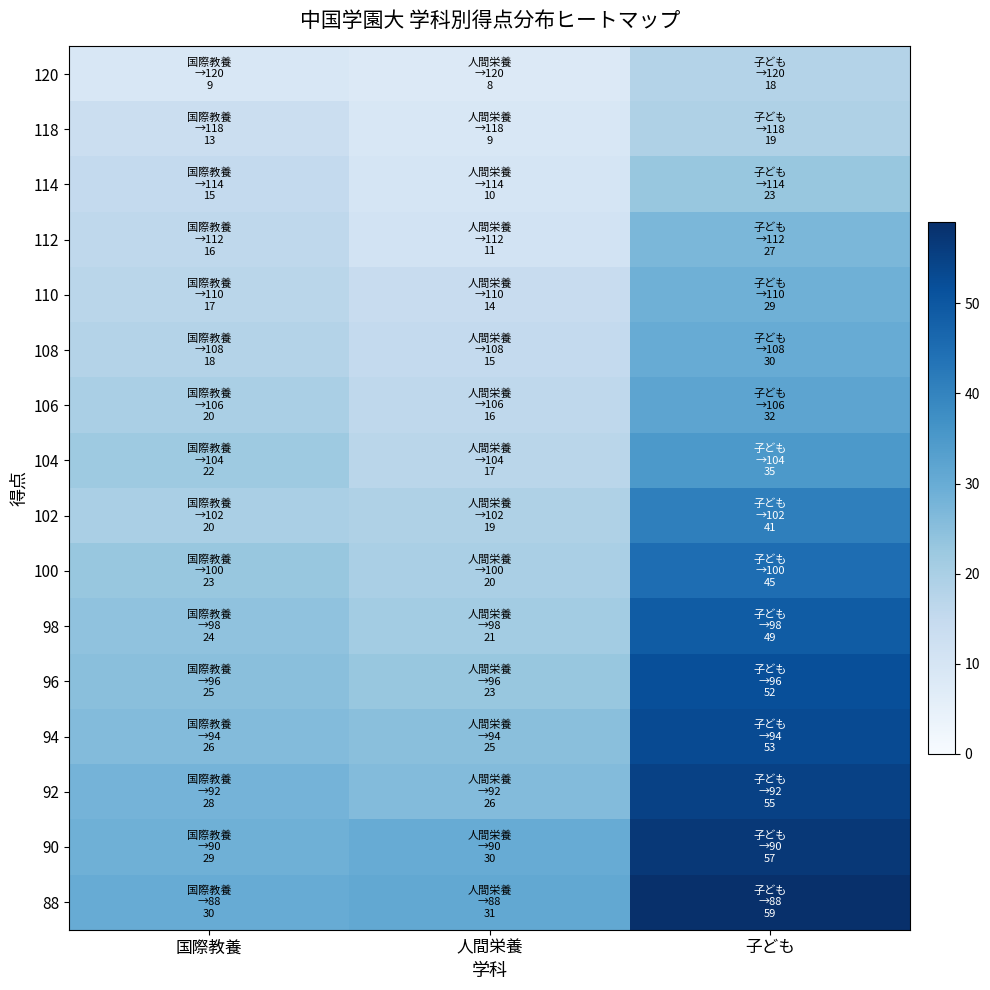

Which series has the largest total across all categories?

88